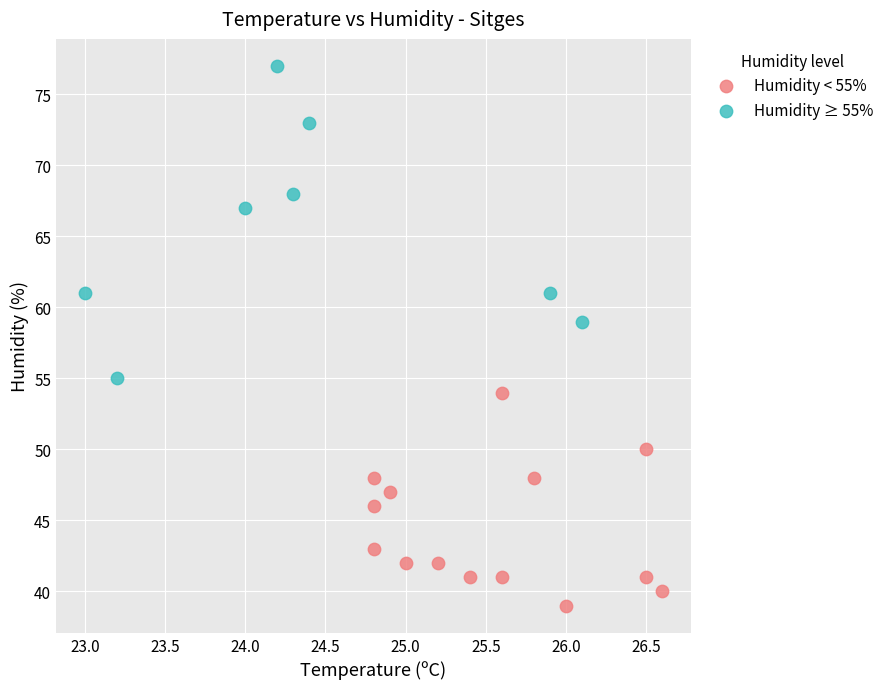

Which series contains the lowest Y value?

Humidity < 55%